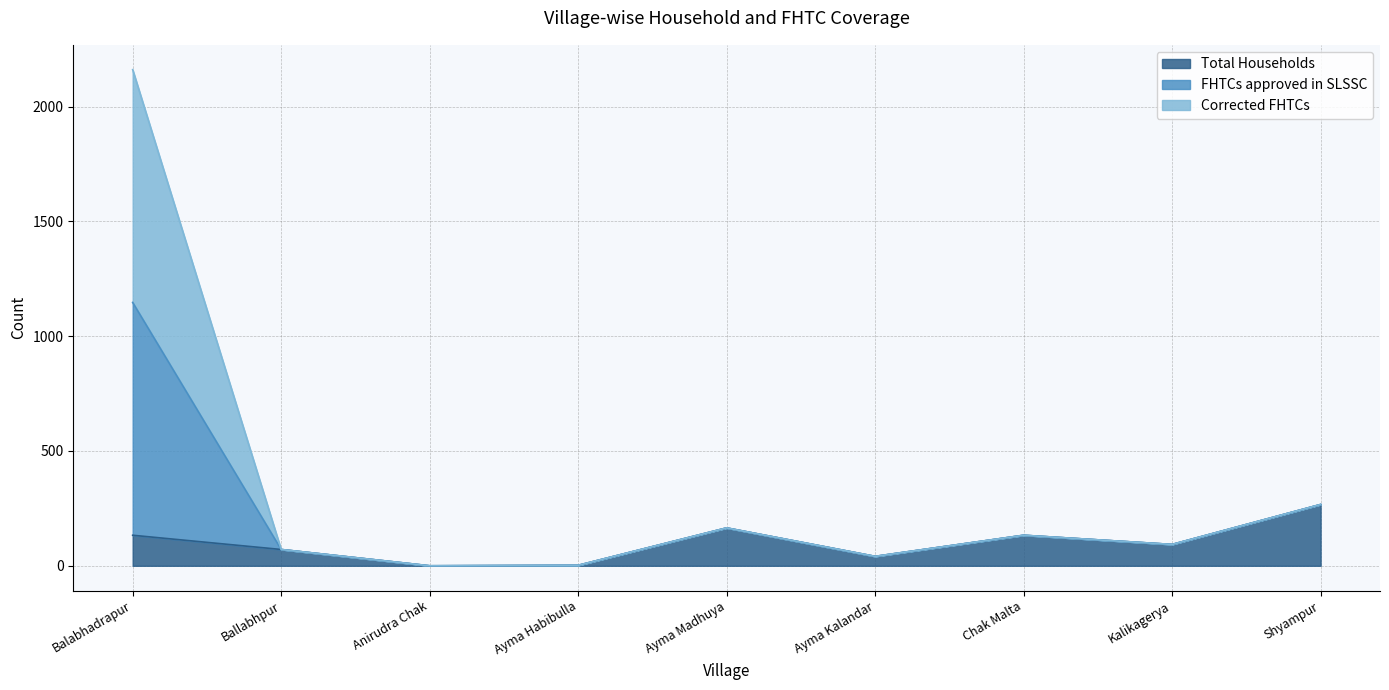

At which category does the chart reach its peak across all series?

Balabhadrapur